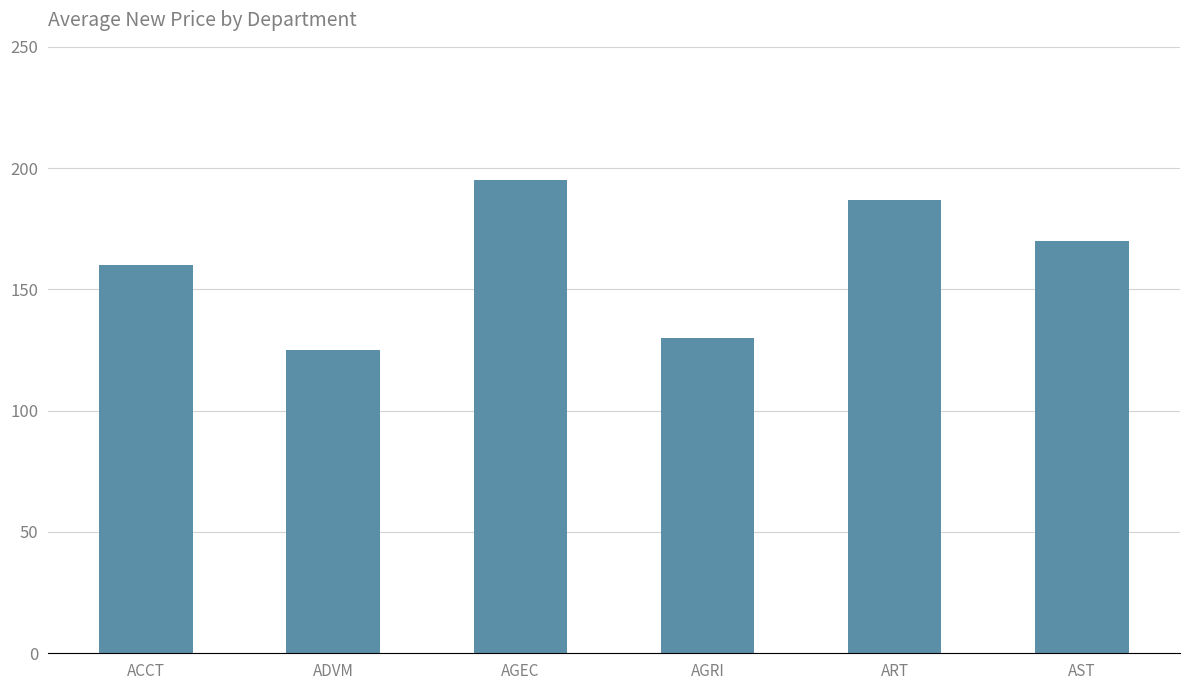

What is the value of the 2nd bar from the left?

125.0